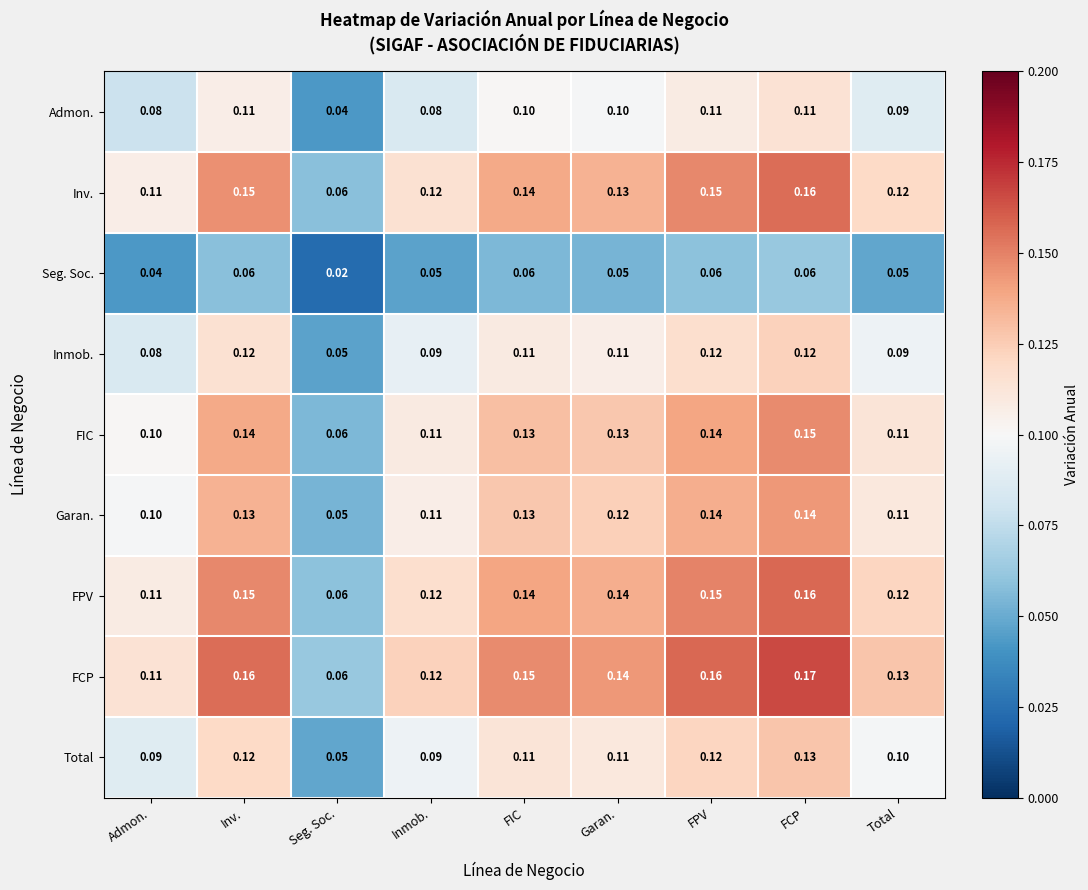

Which category has the lowest value across all series?

Seg. Soc.